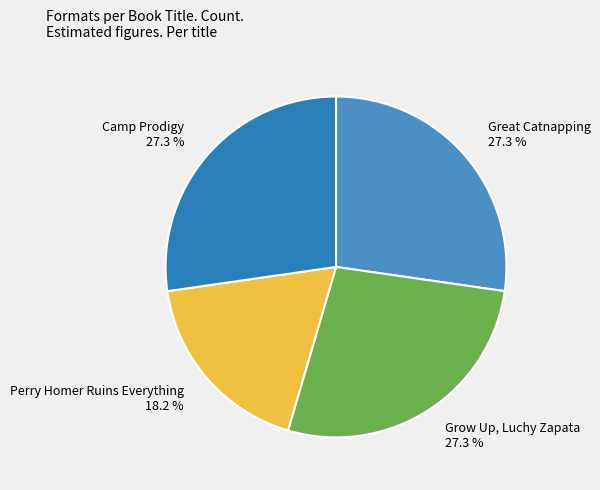

To the nearest percent, what percentage of the pie is Great Catnapping?

27%